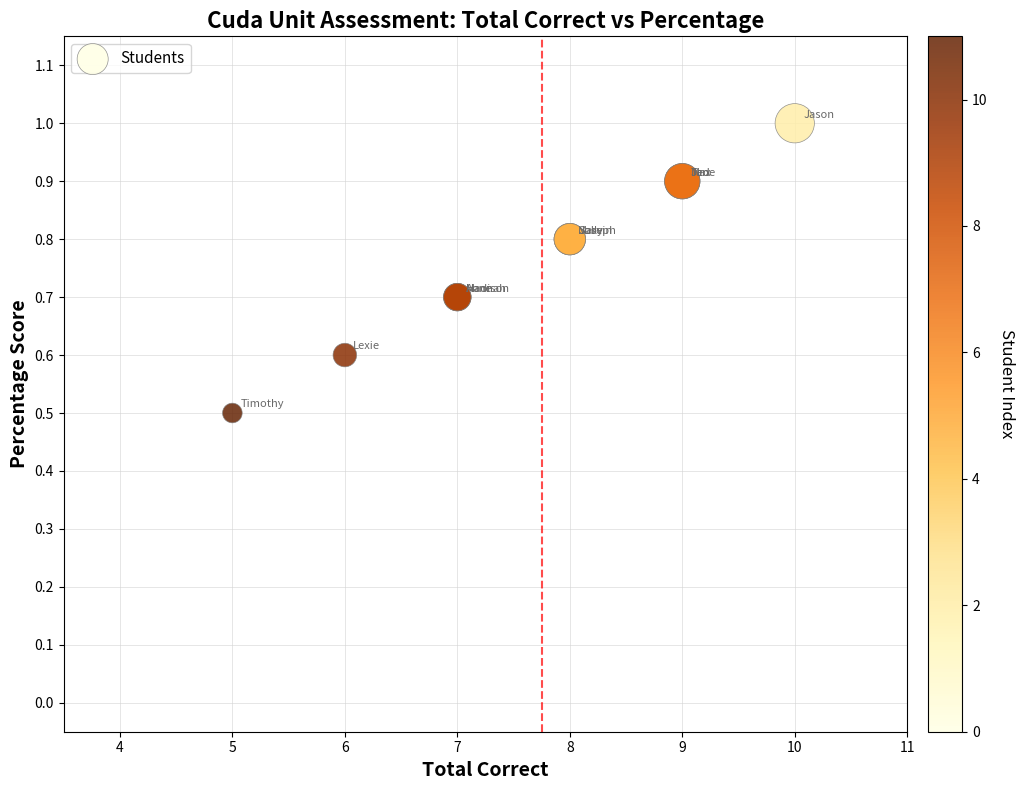

What Y value in the scatter plot is closest to 0?

0.5